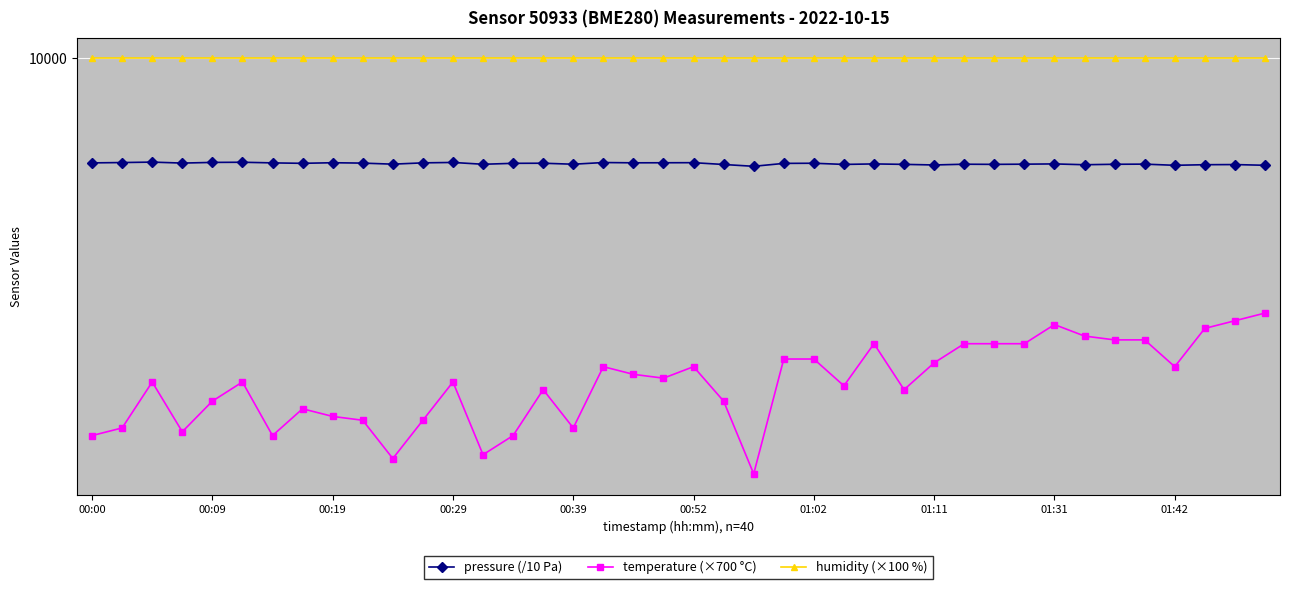

Does the chart display data point markers on the line(s)?

Yes